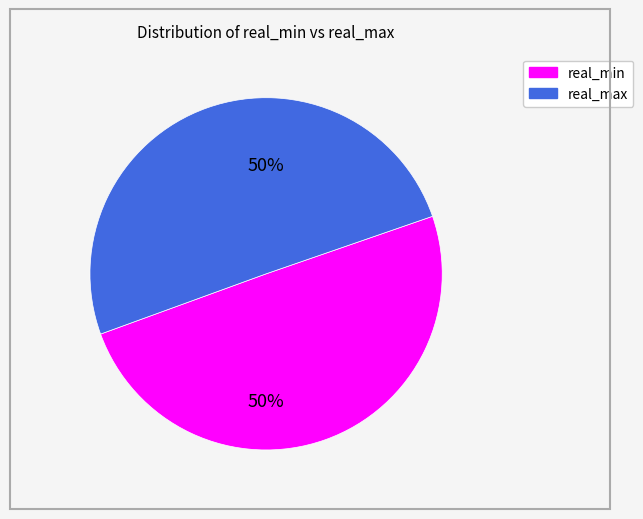

To the nearest percent, what is the average slice percentage?

50%